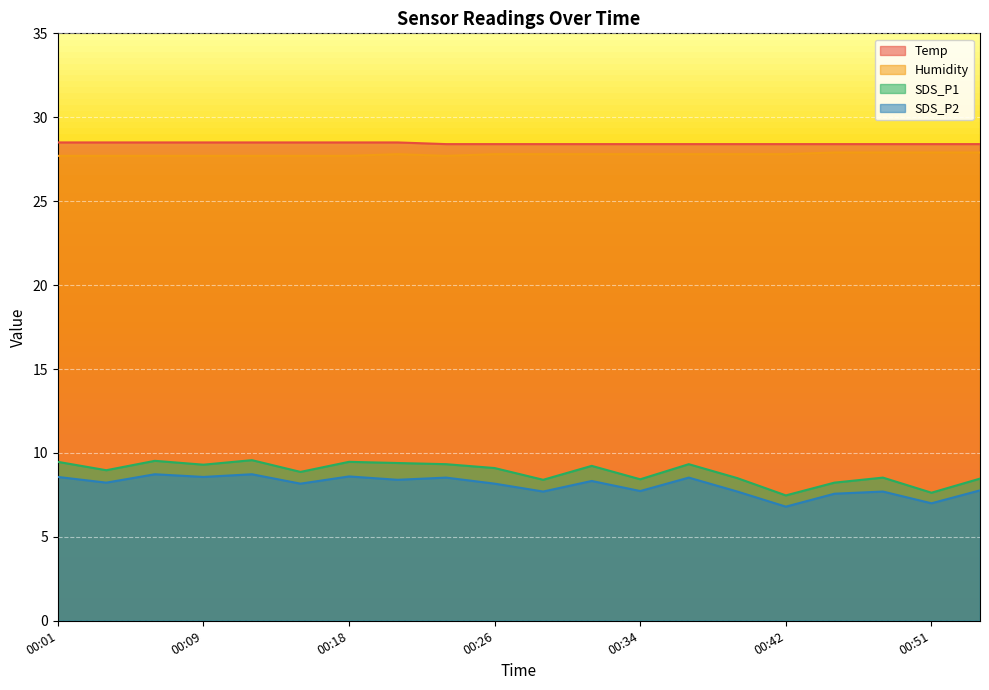

Where is Temp nearest to the value 28?

00:23